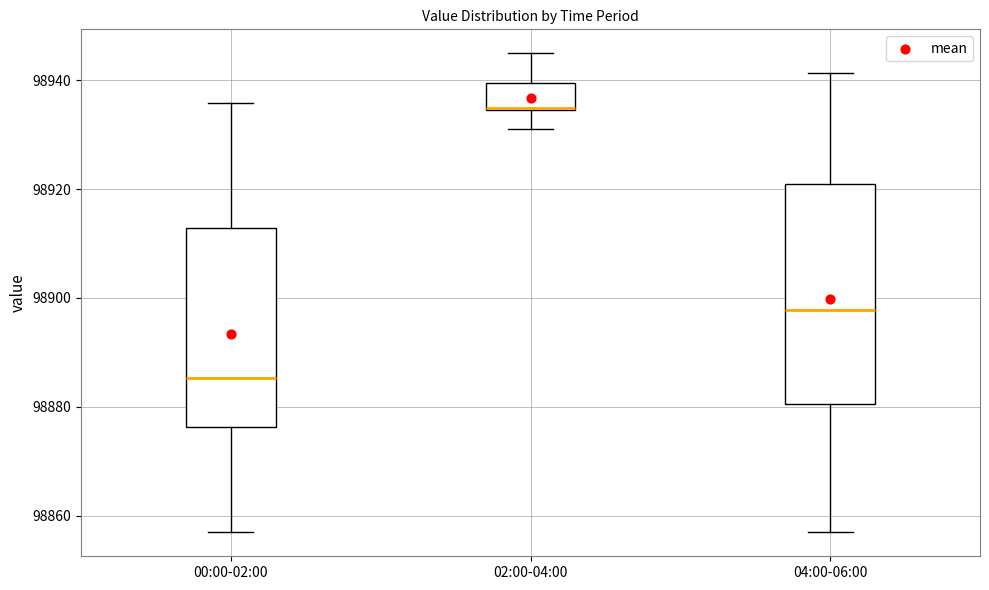

Reading left to right, transcribe this box plot: for each box, give where its median line is, the range the box spans, and where its two whiskers end, as read against the y-axis. The values are not printed on the chart, so give them approximately, as read against the axis.

00:00-02:00: median 98886, box 98876 to 98912, whiskers 98856 to 98936
02:00-04:00: median 98936, box 98934 to 98940, whiskers 98932 to 98946
04:00-06:00: median 98898, box 98880 to 98920, whiskers 98856 to 98942